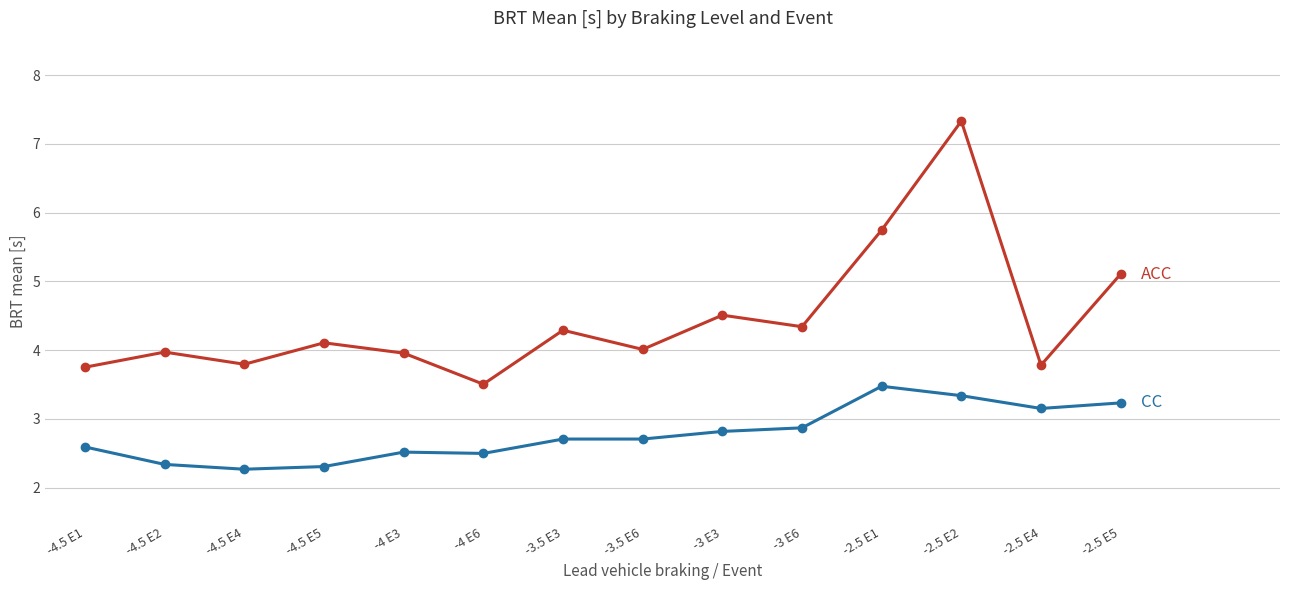

What is the total value across all series at -3 E3?

7.3